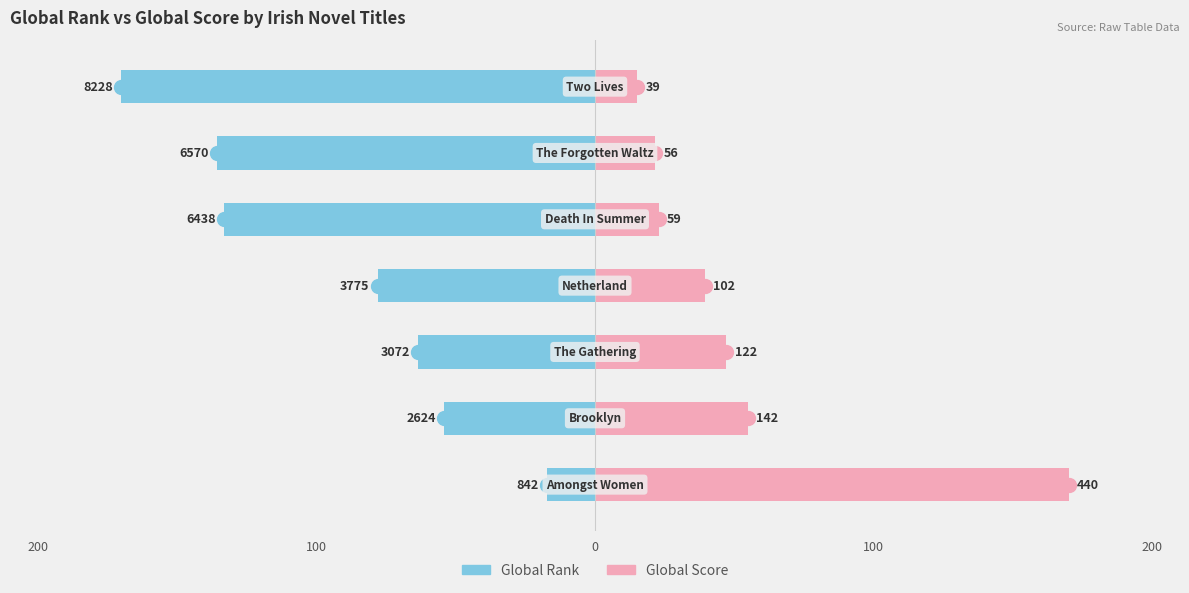

The value of Global Rank at 6 is -170.0. True or false?

True